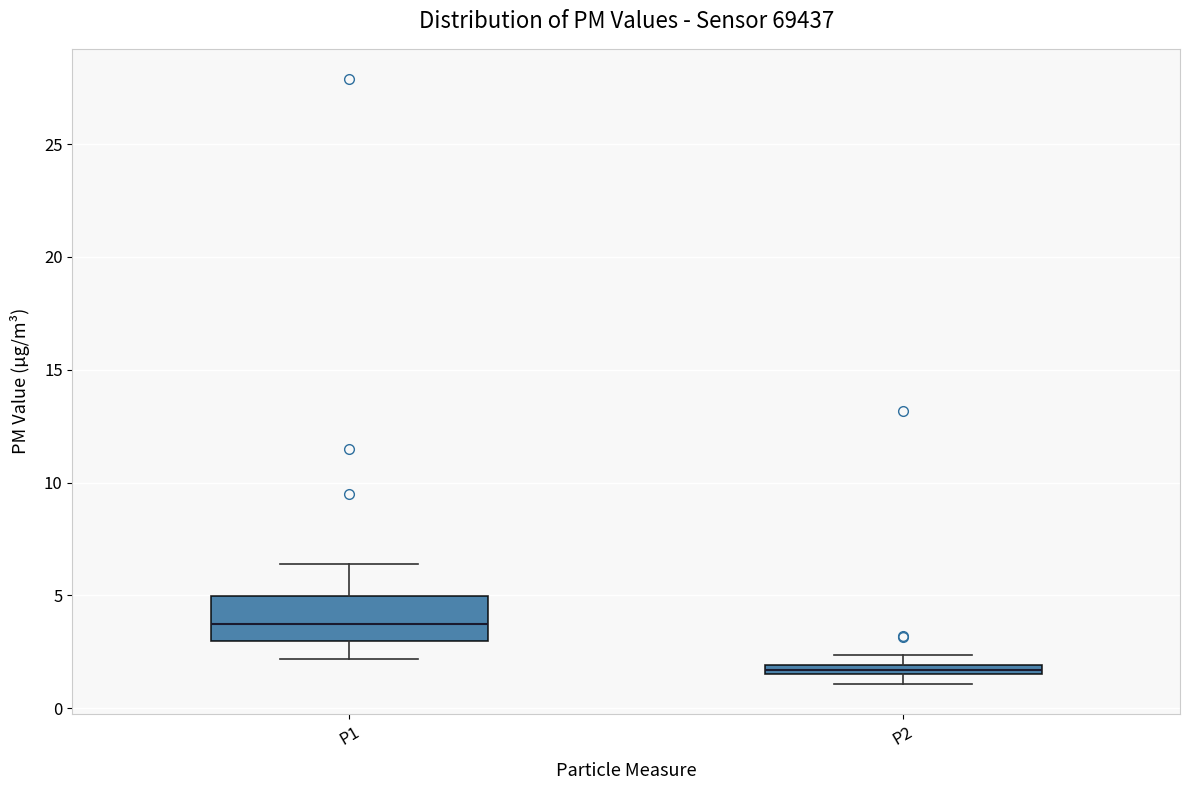

Which box has the lowest median line?

P2